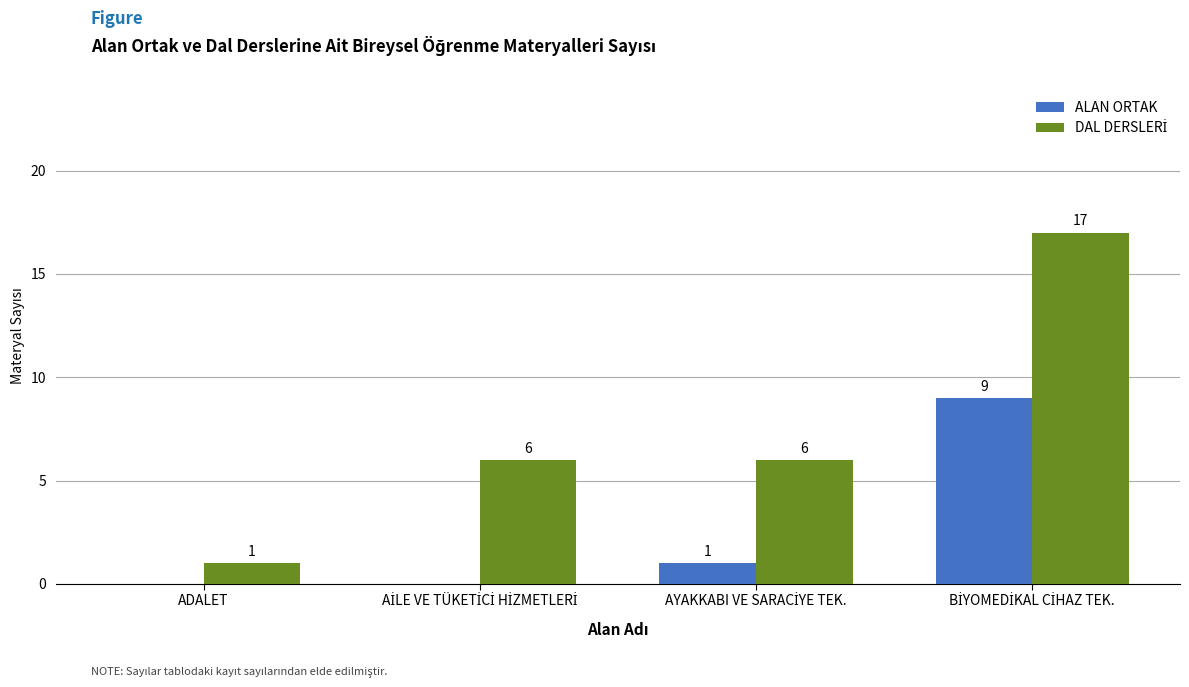

What is the highest value of the ALAN ORTAK series?

9